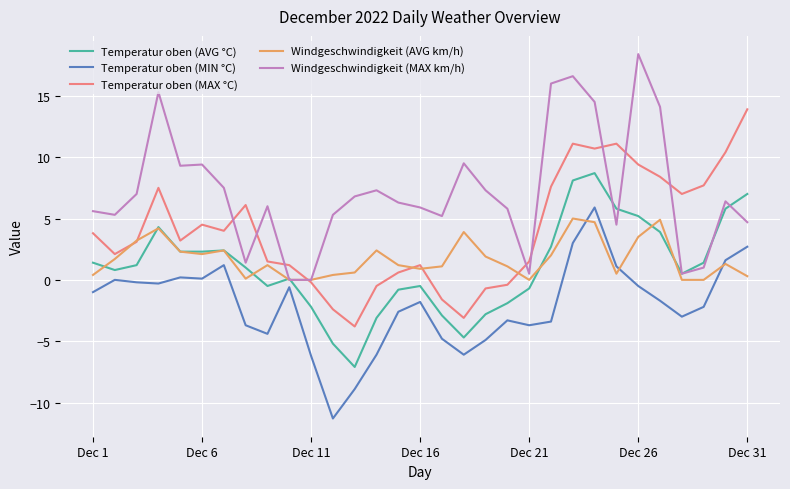

How many lines are shown in the chart?

5